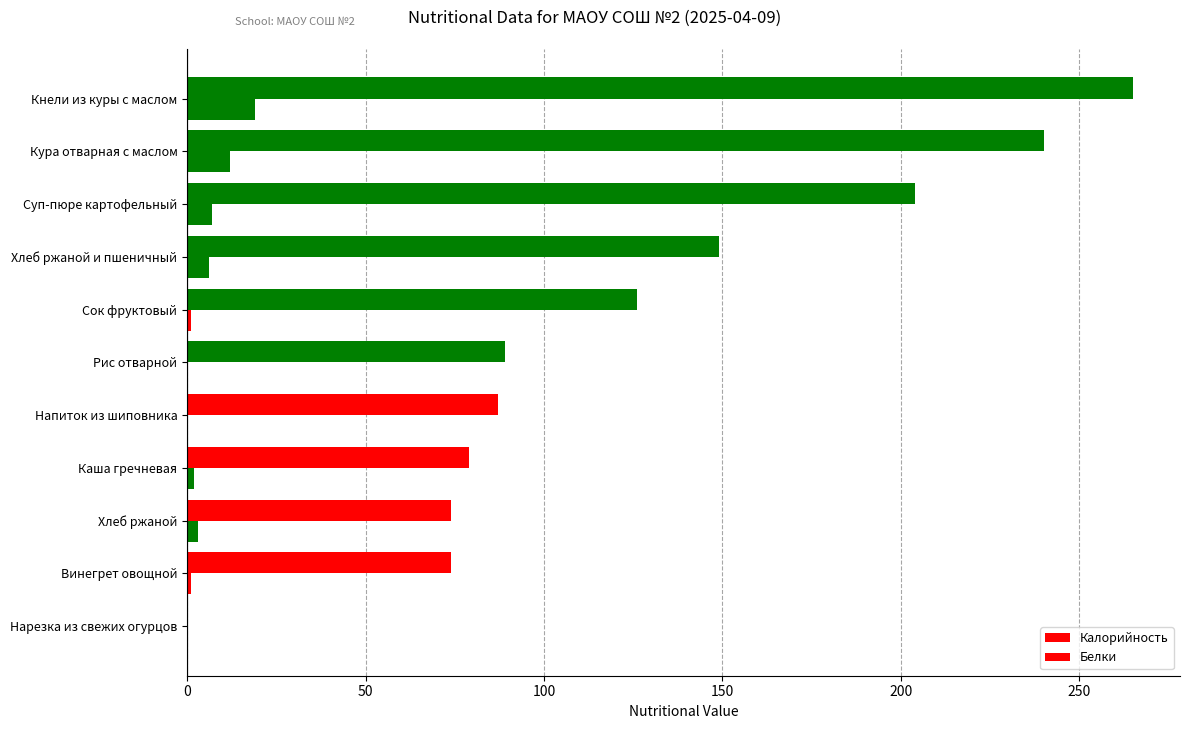

How many positive values does the Калорийность series have?

10